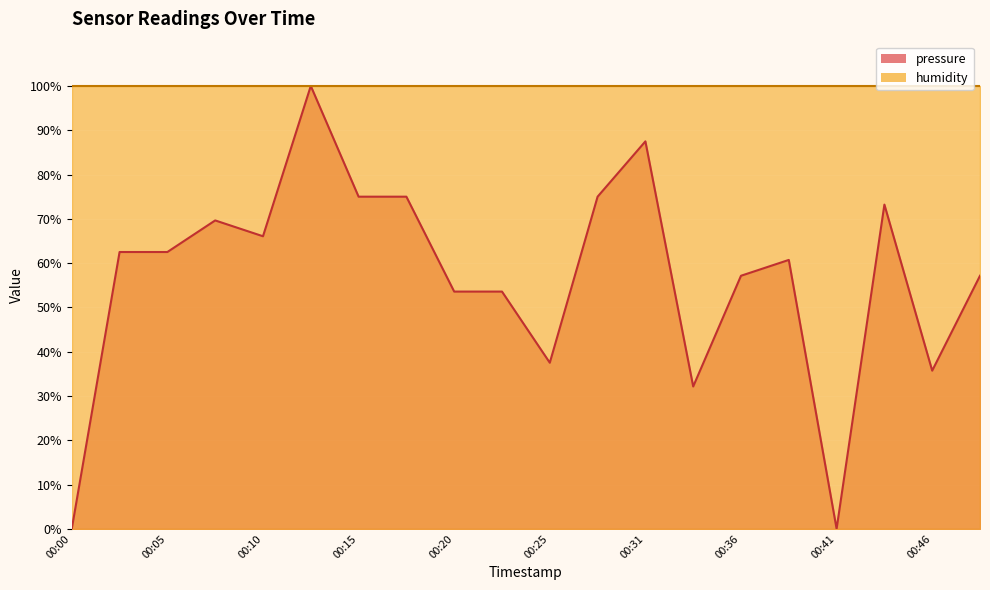

True or false: the data has more than 1 interior local peaks.

True